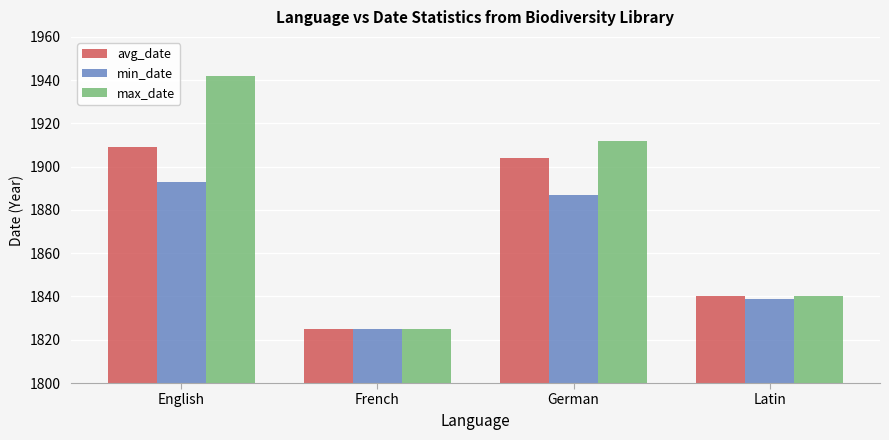

Reading right to left, list all the values displayed in this chart.

avg_date: Latin=1840	German=1904	French=1825	English=1909
min_date: Latin=1839	German=1887	French=1825	English=1893
max_date: Latin=1840	German=1912	French=1825	English=1942